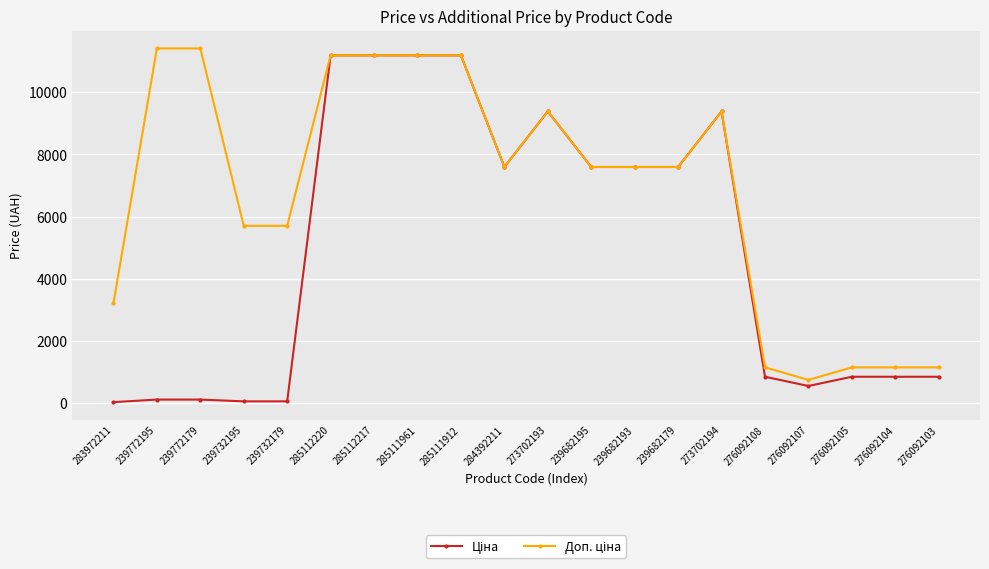

What is the total value across all series at 273702194?

18767.9